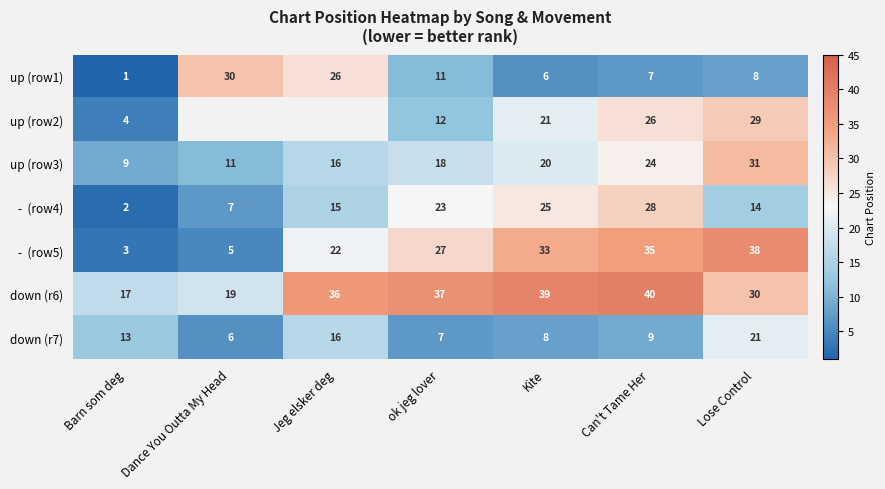

What is the difference between the highest and lowest values at Lose Control?

30